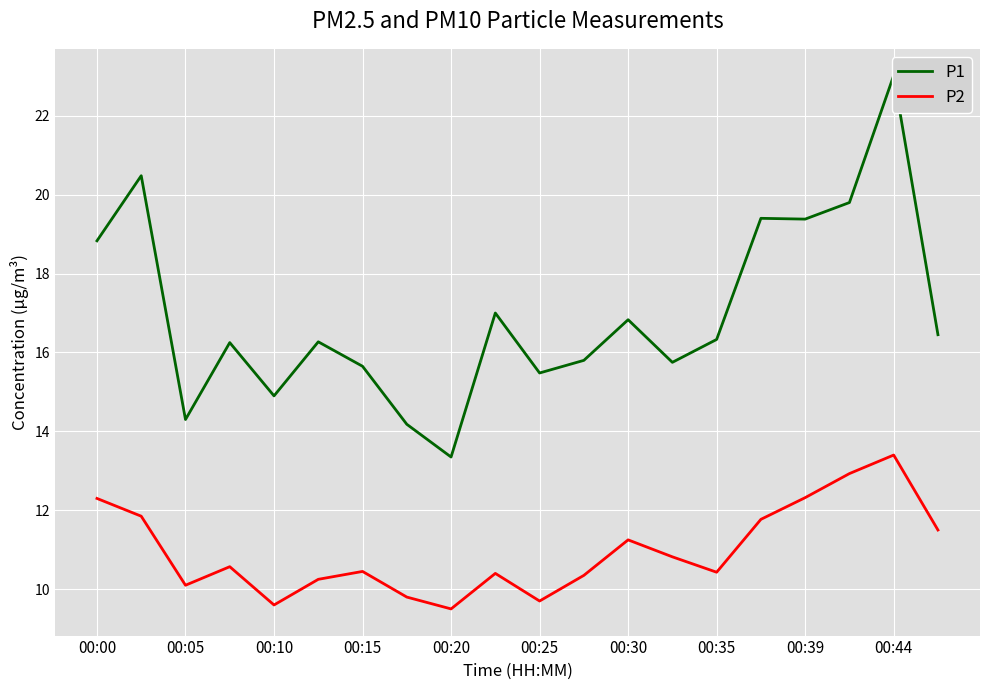

What is the value of the P1 point at the 19th from the left?

23.0